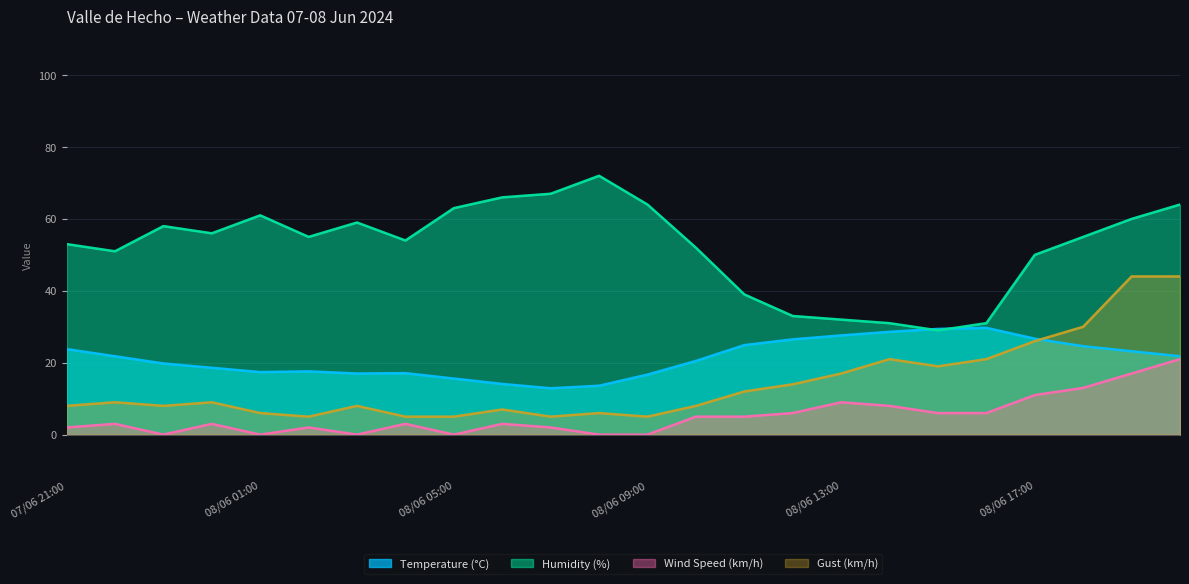

Which category has the highest value across all series?

08/06 08:00